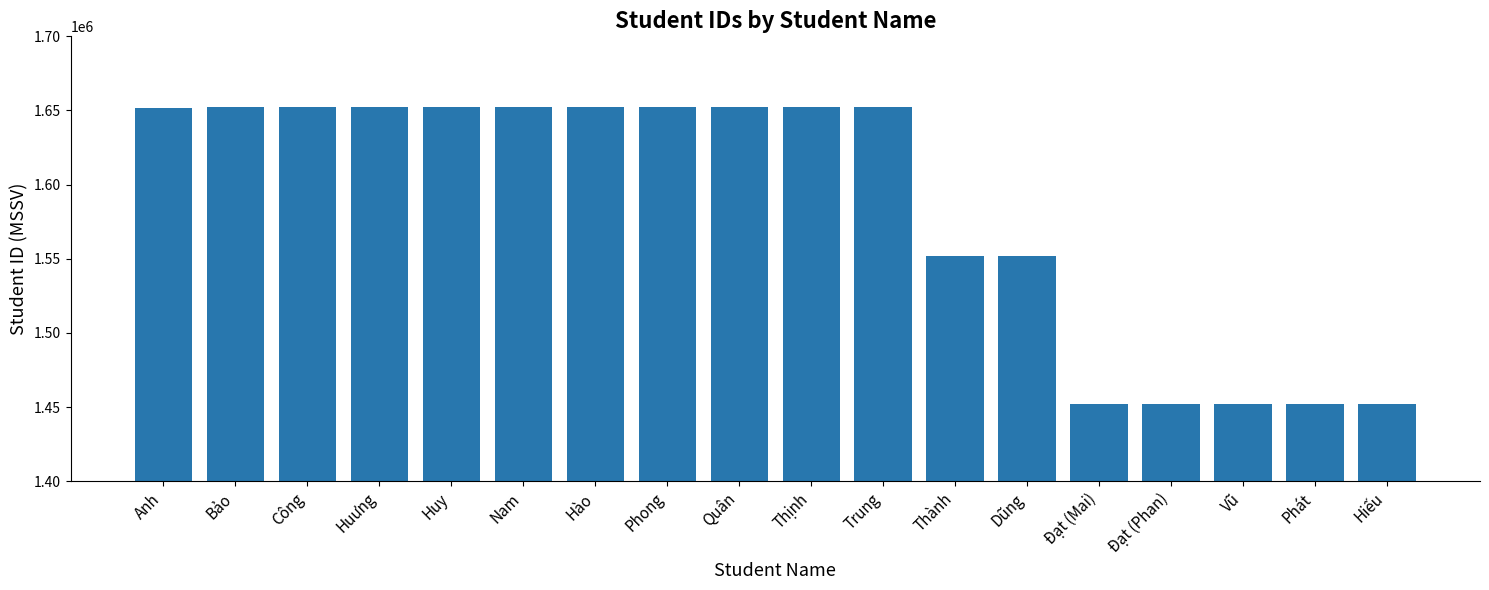

What is the label of the 1st bar from the left?

Anh